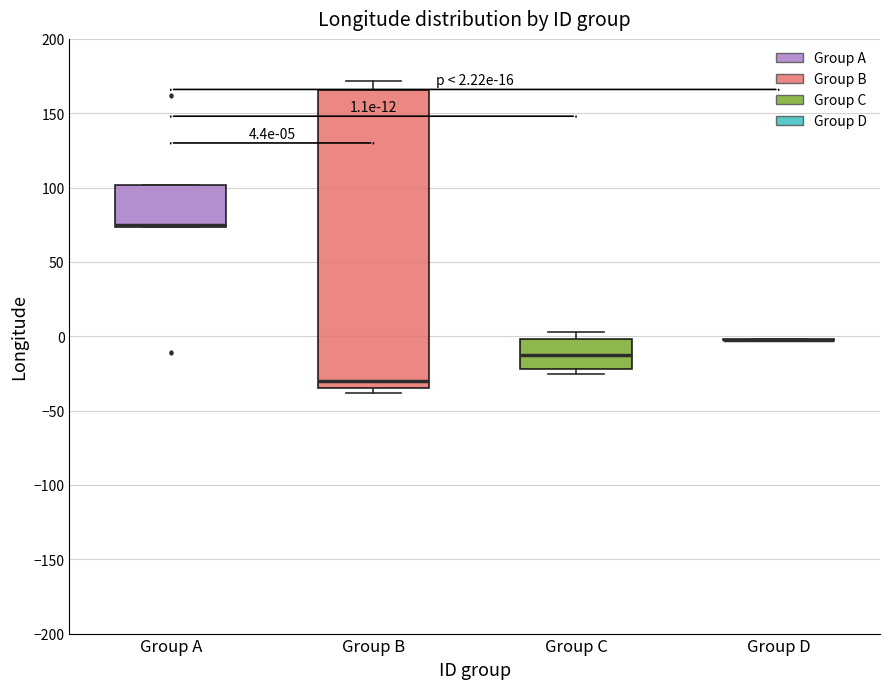

Which box is the tallest, from its lower edge to its upper edge?

Group B